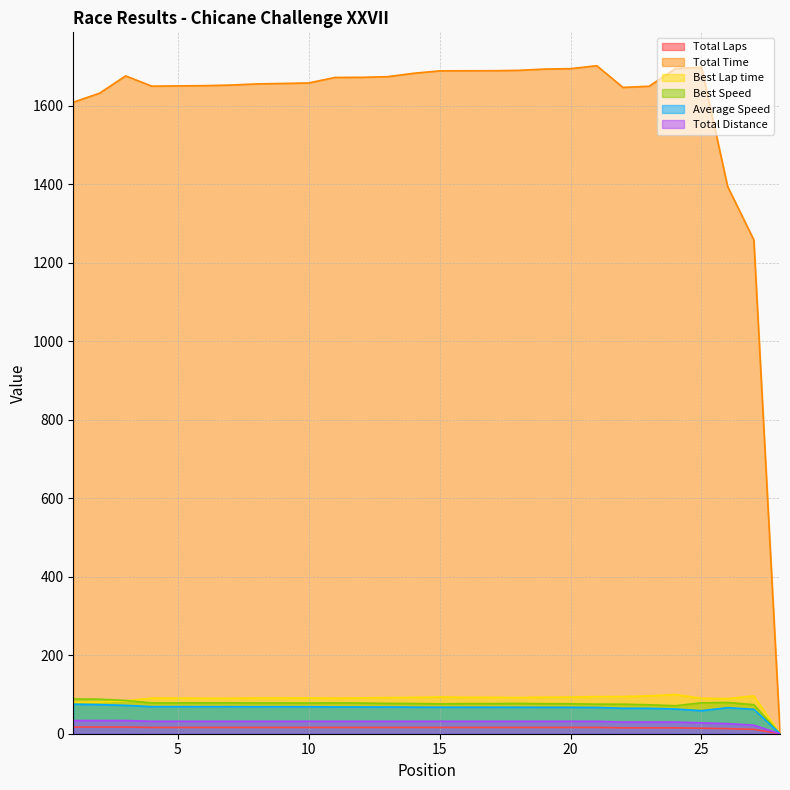

How many values in the Total Laps series are below 16?

7